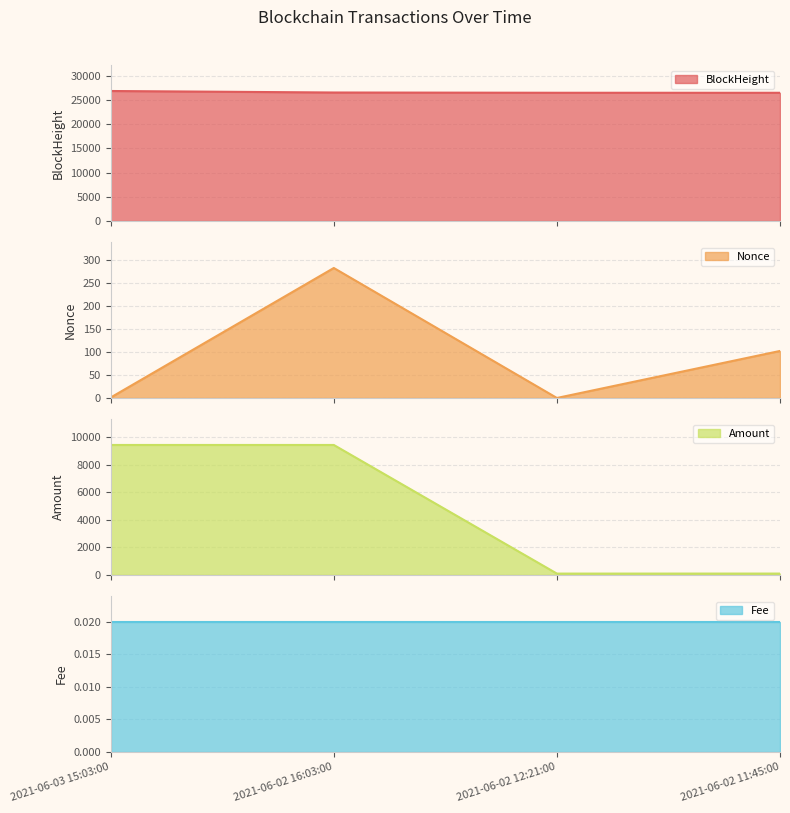

What is the highest value of the BlockHeight series?

26833